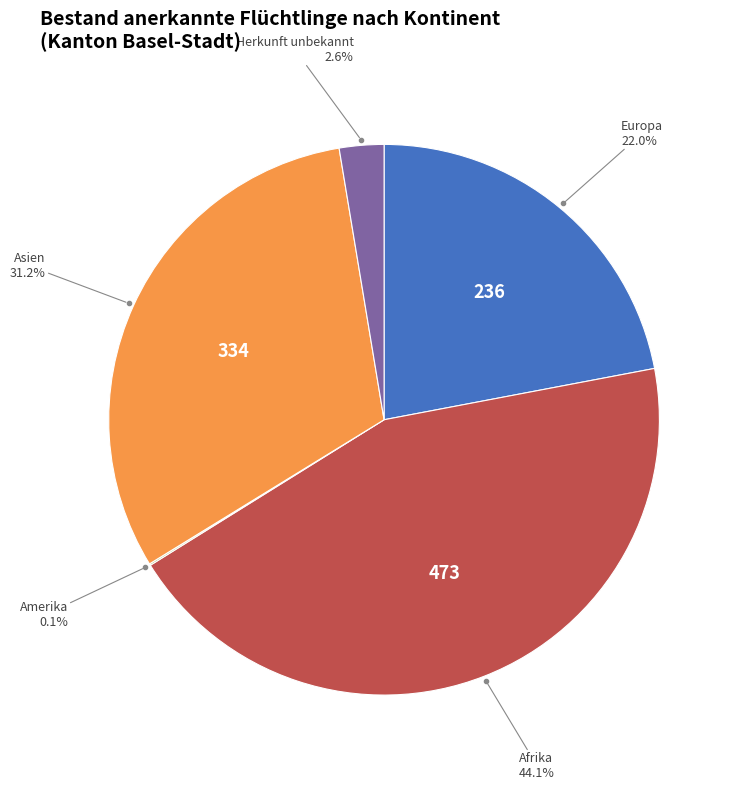

What percentage is the Europa slice, to the nearest percent?

22%